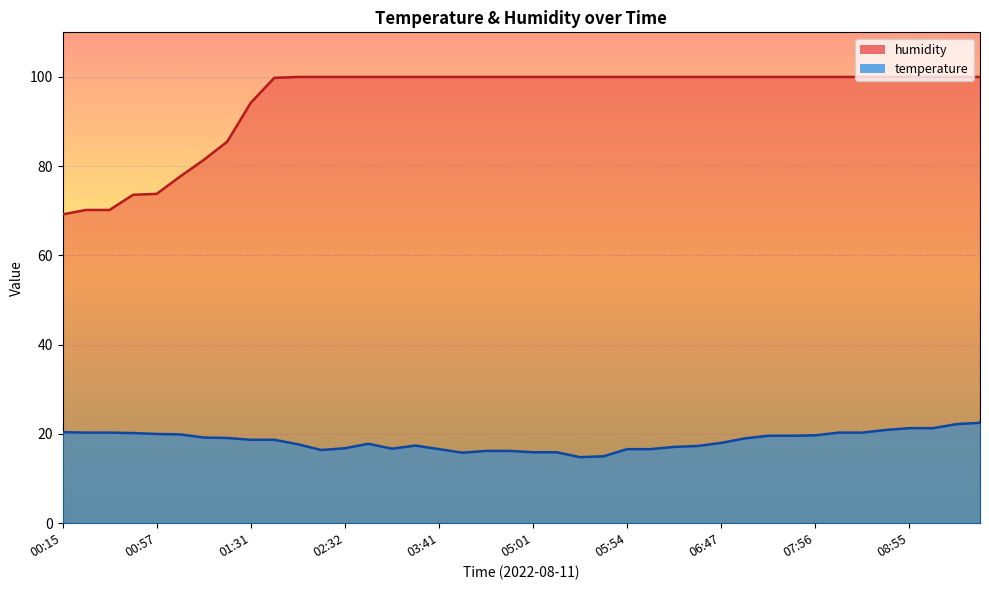

True or false: humidity and temperature intersect in this chart.

False